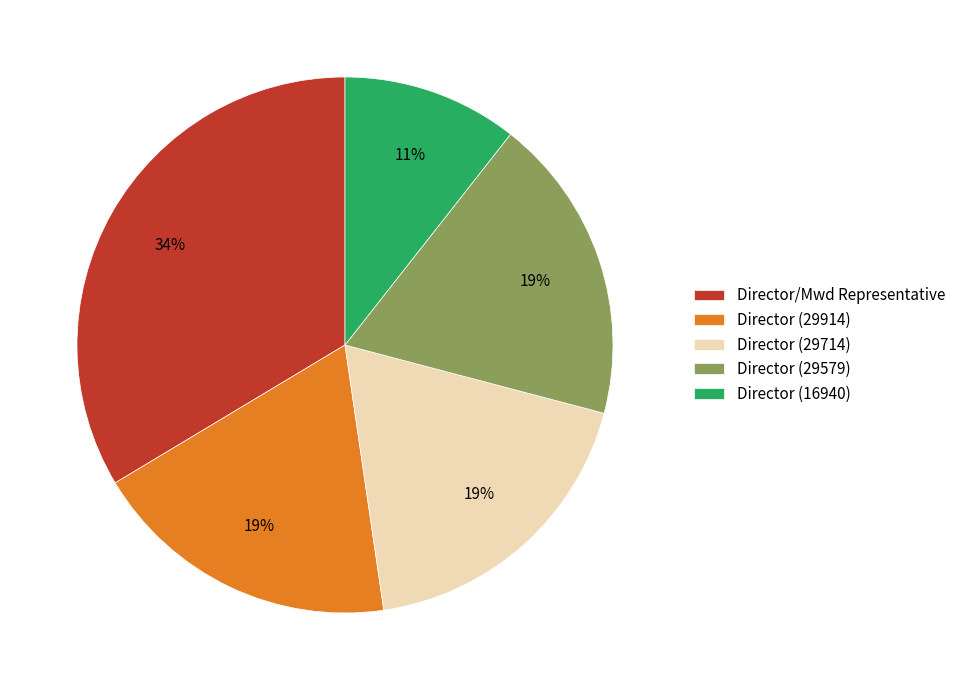

Combined, do Director (29914) and Director (16940) account for over 50%?

No